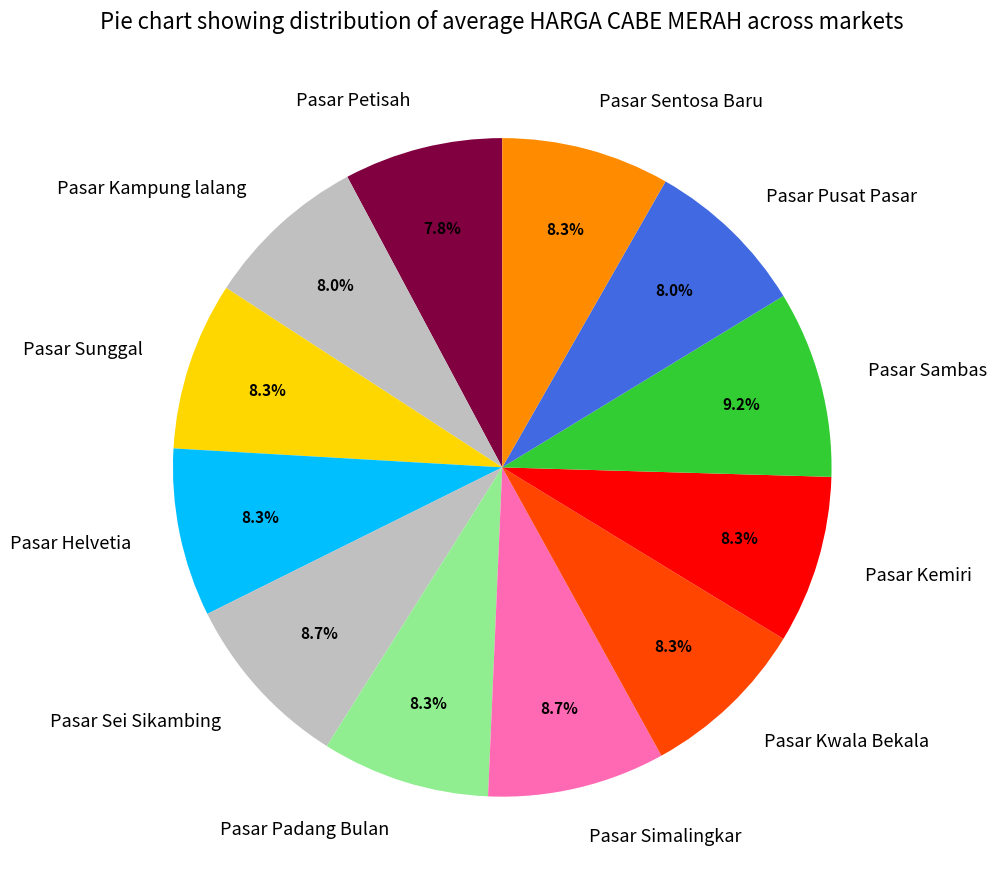

What is the ratio of the value at Pasar Sunggal to the value at Pasar Sambas?

0.9